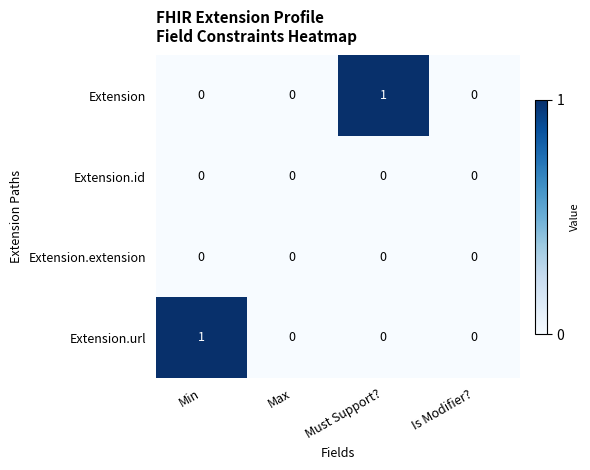

Which series changed the most between Must Support? and Is Modifier??

Extension